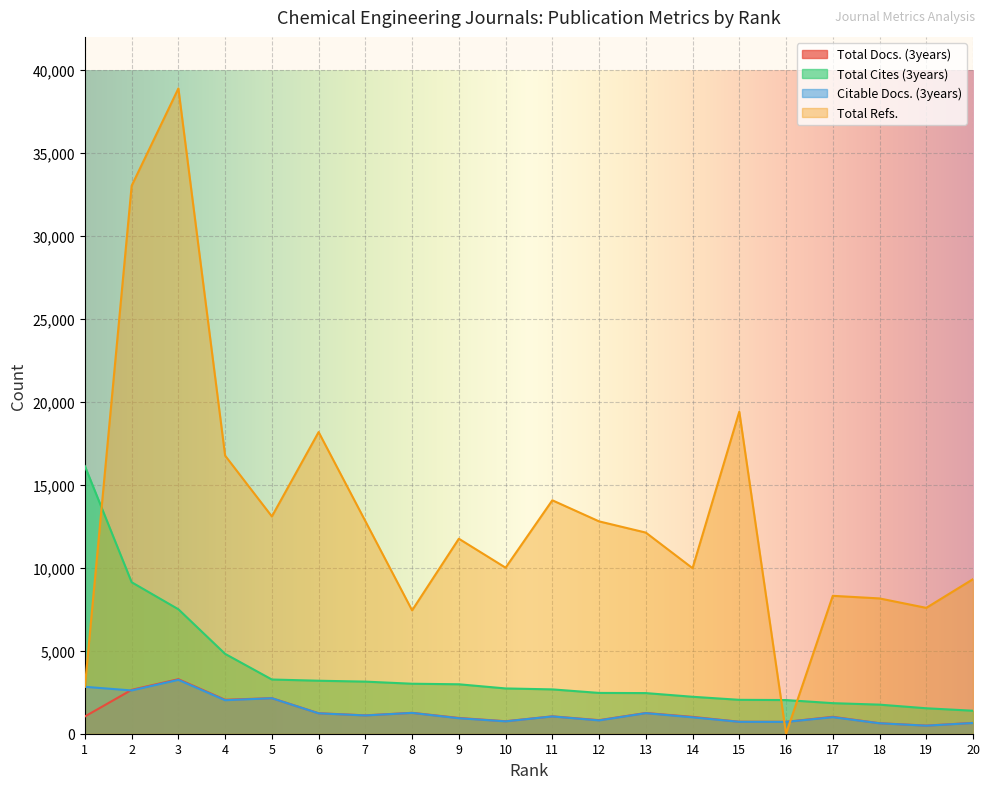

What is the difference between the maximum and second lowest values in the Total Cites (3years) series?

14594